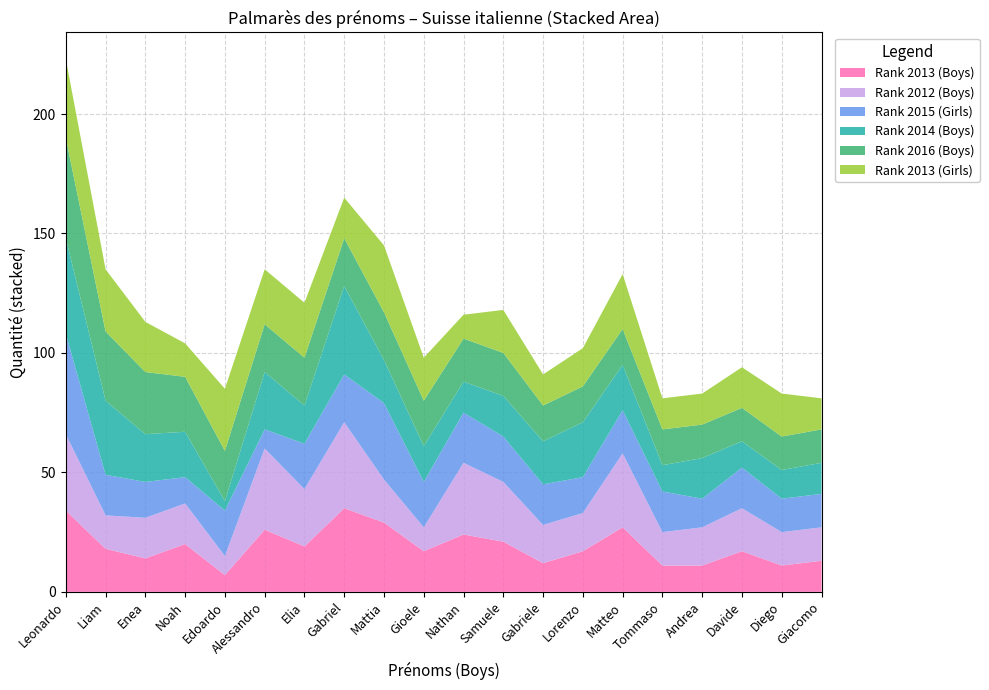

Reading left to right, extract all data points from this chart.

Rank 2013 (Boys): Leonardo=34	Liam=18	Enea=14	Noah=20	Edoardo=7	Alessandro=26	Elia=19	Gabriel=35	Mattia=29	Gioele=17	Nathan=24	Samuele=21	Gabriele=12	Lorenzo=17	Matteo=27	Tommaso=11	Andrea=11	Davide=17	Diego=11	Giacomo=13
Rank 2012 (Boys): Leonardo=32	Liam=14	Enea=17	Noah=17	Edoardo=8	Alessandro=34	Elia=24	Gabriel=36	Mattia=18	Gioele=10	Nathan=30	Samuele=25	Gabriele=16	Lorenzo=16	Matteo=31	Tommaso=14	Andrea=16	Davide=18	Diego=14	Giacomo=14
Rank 2015 (Girls): Leonardo=42	Liam=17	Enea=15	Noah=11	Edoardo=19	Alessandro=8	Elia=19	Gabriel=20	Mattia=32	Gioele=19	Nathan=21	Samuele=19	Gabriele=17	Lorenzo=15	Matteo=18	Tommaso=17	Andrea=12	Davide=17	Diego=14	Giacomo=14
Rank 2014 (Boys): Leonardo=40	Liam=31	Enea=20	Noah=19	Edoardo=4	Alessandro=24	Elia=16	Gabriel=37	Mattia=18	Gioele=15	Nathan=13	Samuele=17	Gabriele=18	Lorenzo=23	Matteo=19	Tommaso=11	Andrea=17	Davide=11	Diego=12	Giacomo=13
Rank 2016 (Boys): Leonardo=42	Liam=29	Enea=26	Noah=23	Edoardo=21	Alessandro=20	Elia=20	Gabriel=20	Mattia=20	Gioele=19	Nathan=18	Samuele=18	Gabriele=15	Lorenzo=15	Matteo=15	Tommaso=15	Andrea=14	Davide=14	Diego=14	Giacomo=14
Rank 2013 (Girls): Leonardo=33	Liam=26	Enea=21	Noah=14	Edoardo=26	Alessandro=23	Elia=23	Gabriel=17	Mattia=28	Gioele=18	Nathan=10	Samuele=18	Gabriele=13	Lorenzo=16	Matteo=23	Tommaso=13	Andrea=13	Davide=17	Diego=18	Giacomo=13